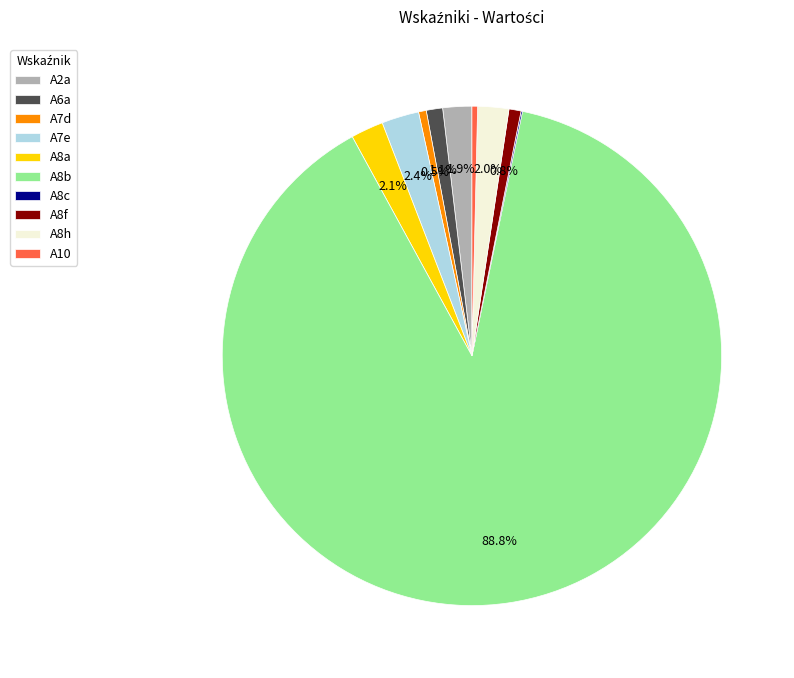

To the nearest percent, what percentage of the pie is A8b?

89%